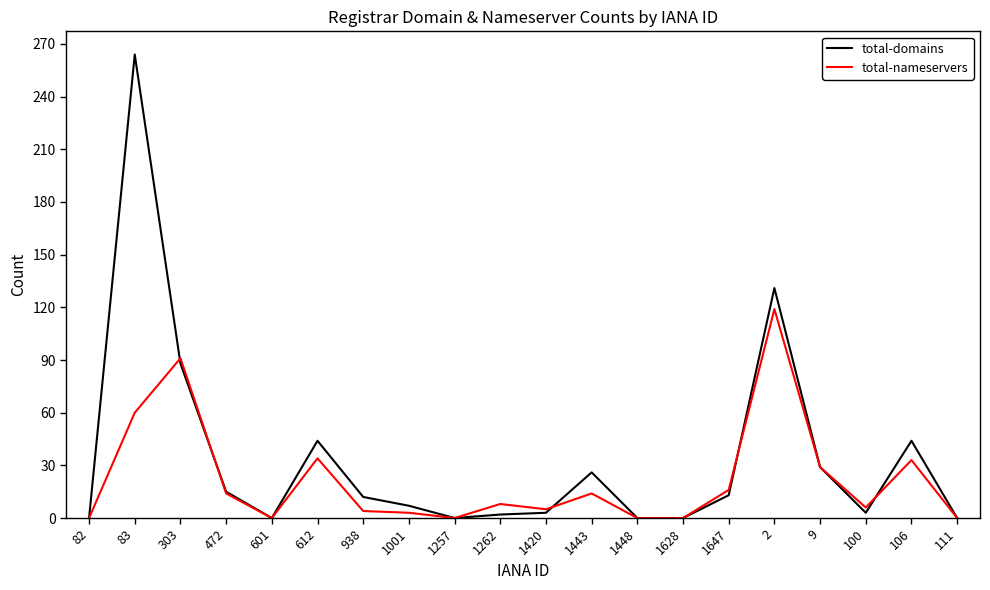

True or false: total-domains and total-nameservers intersect in this chart.

True